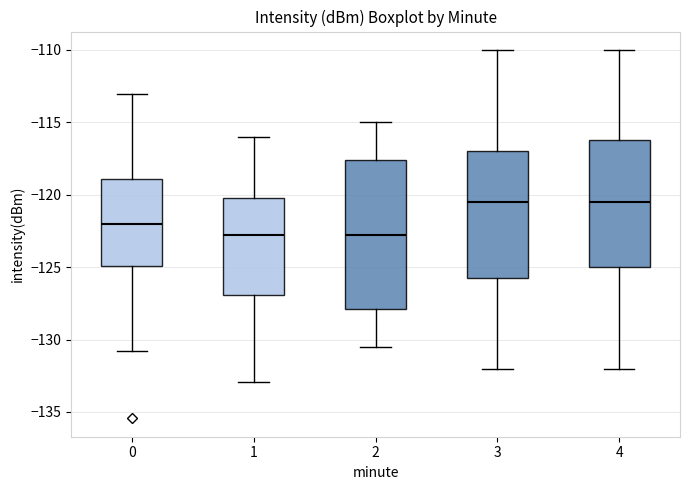

Where does the lower whisker of the box at x = 4 end on the y-axis? The values are not printed on the chart, so give them approximately, as read against the axis.

-132.0